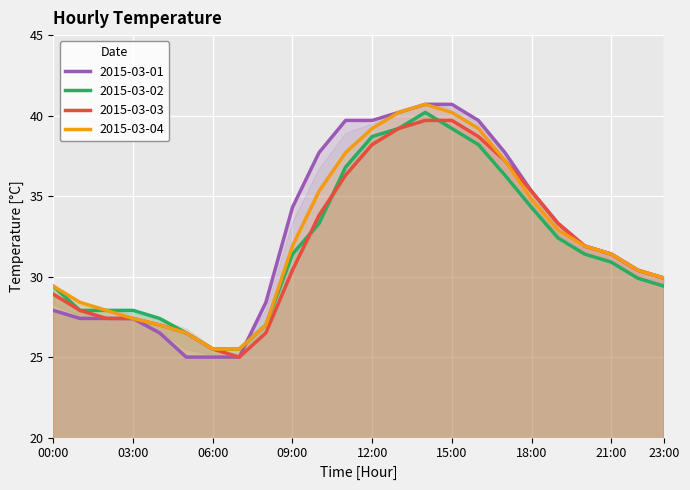

What is the sum of the 2015-03-04 values at 18:00 and 04:00?

61.8